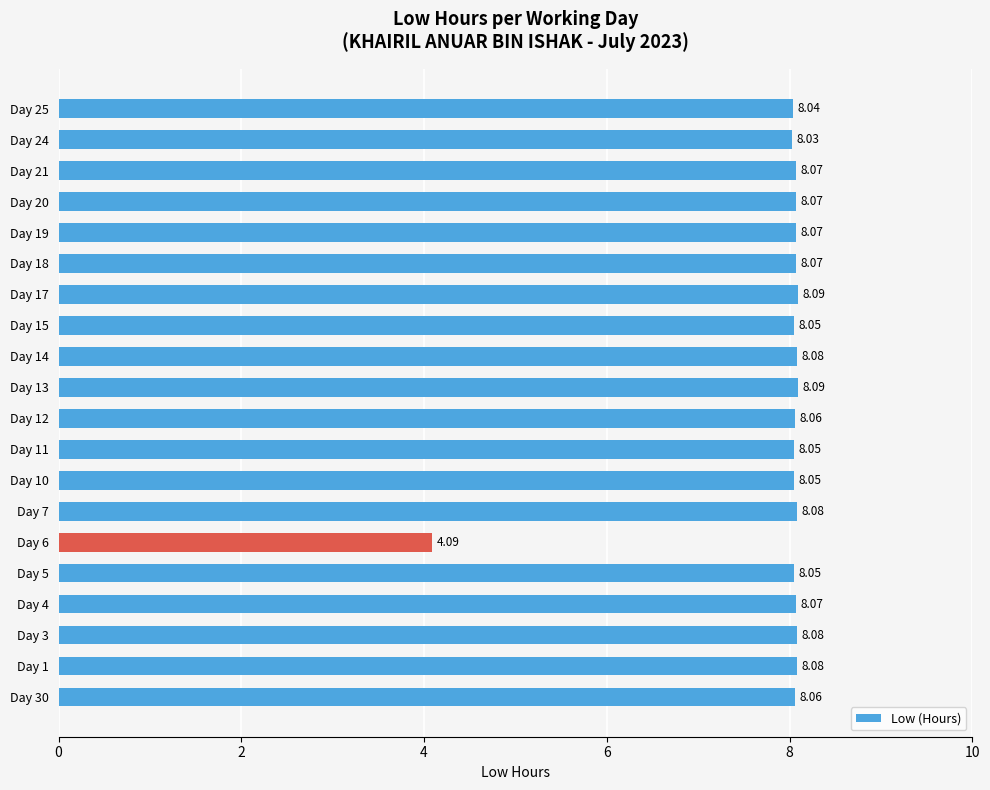

Are the bars grouped side by side (vs. stacked)?

No